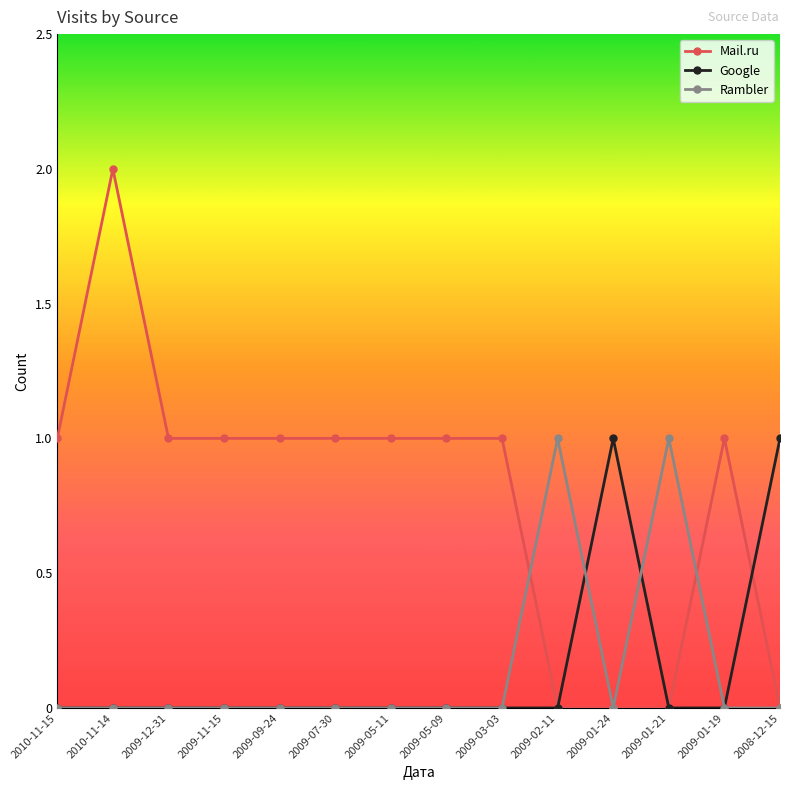

Which series has the largest total across all categories?

Mail.ru